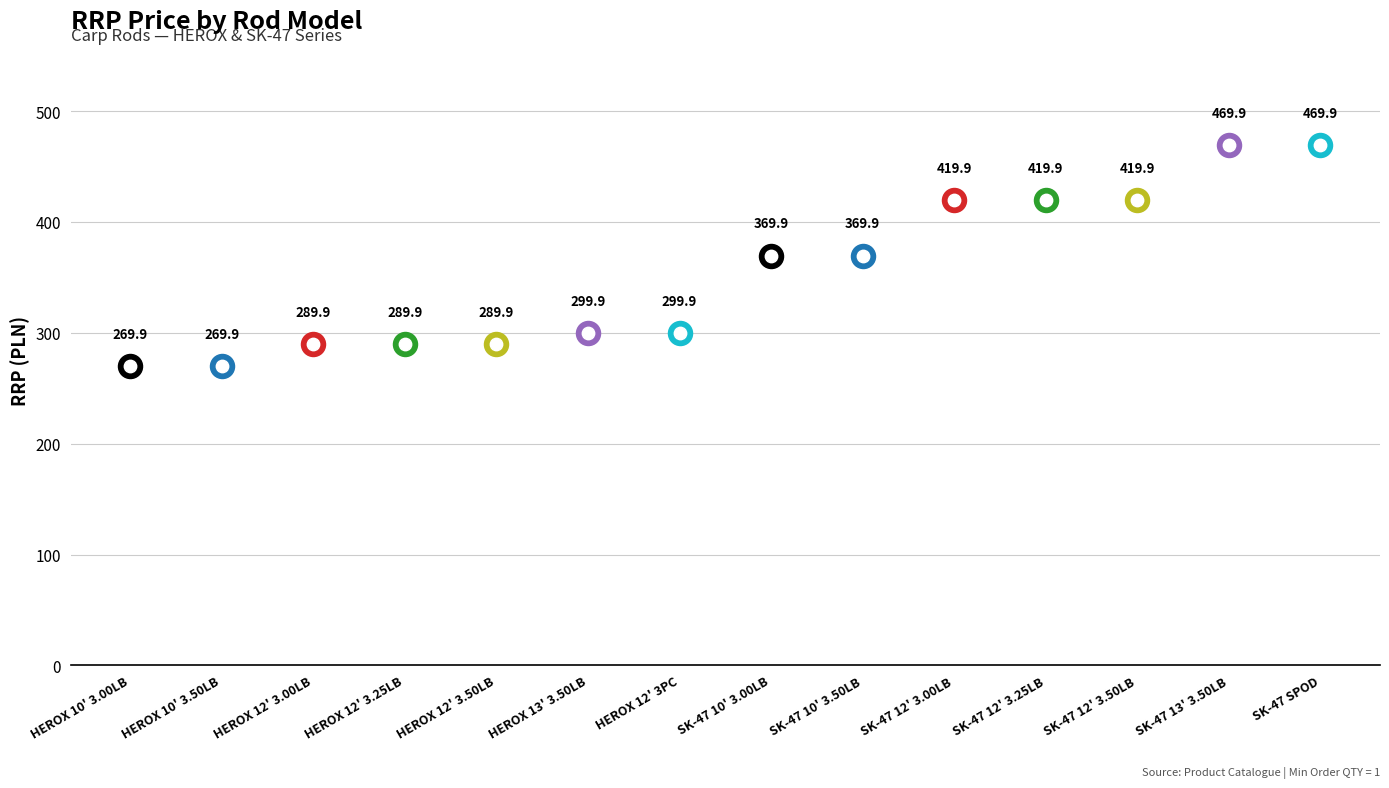

Between HEROX 10' 3.00LB and SK-47 10' 3.50LB, which is larger?

SK-47 10' 3.50LB